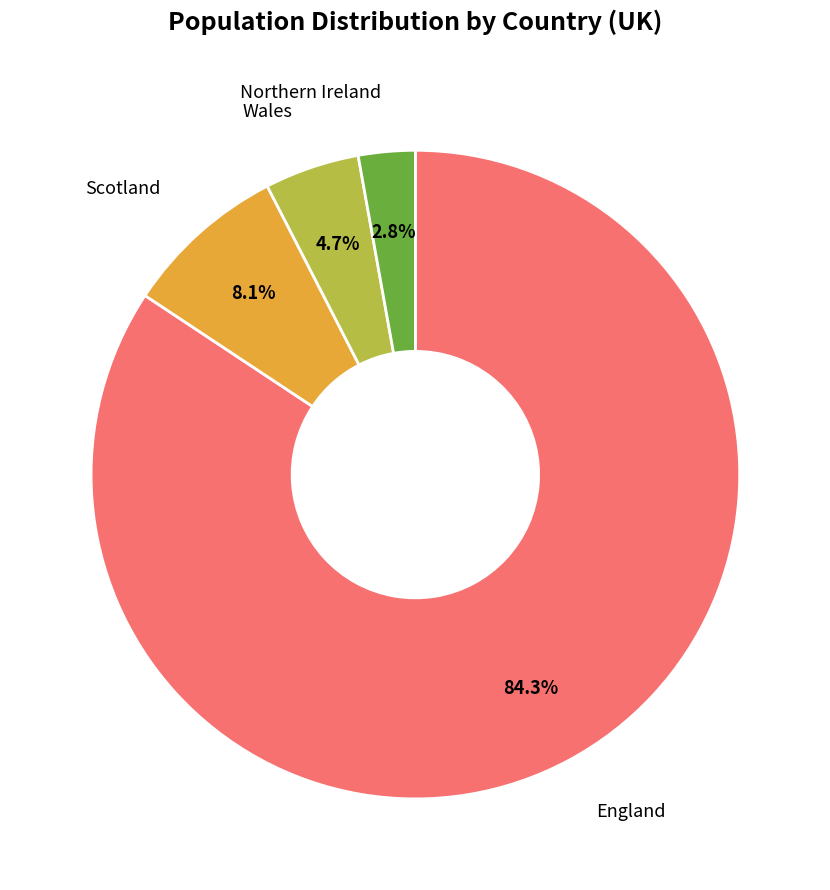

Does any single category account for the majority?

Yes